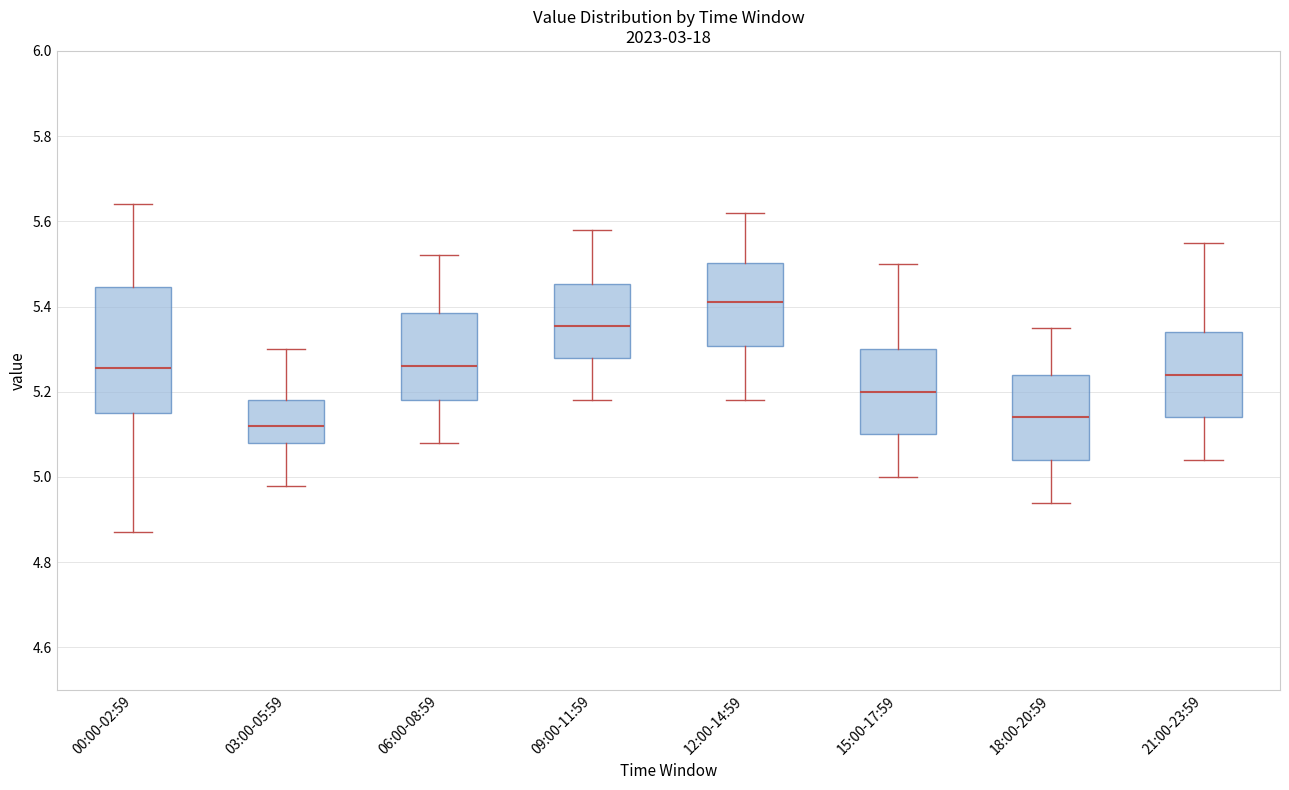

Comparing the boxes themselves (not the whiskers), which one is the tallest?

00:00-02:59